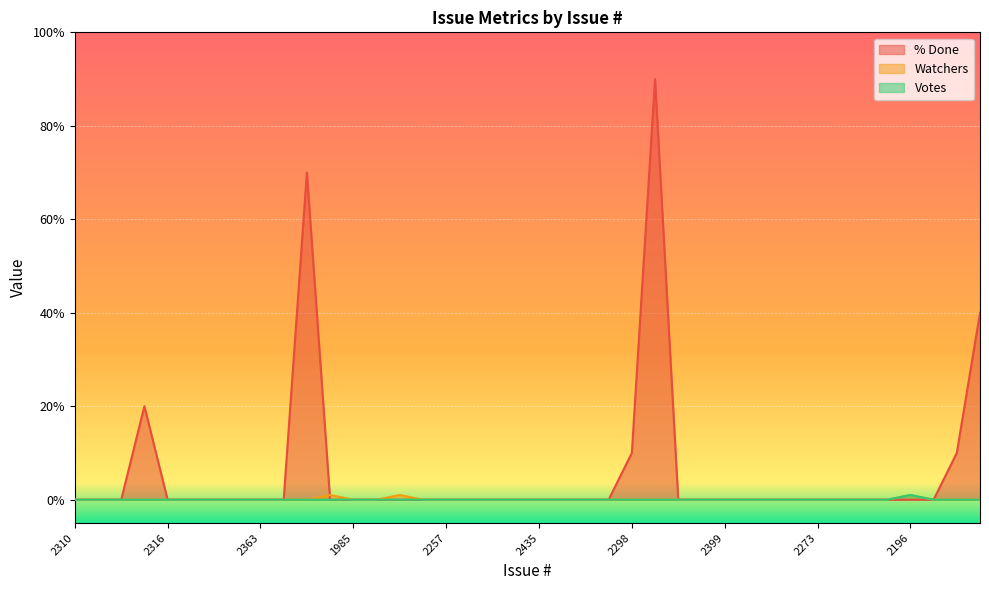

Reading left to right, what are all the values shown in this chart?

% Done: 0	0	0	20	0	0	0	0	0	0	70	0	0	0	0	0	0	0	0	0	0	0	0	0	10	90	0	0	0	0	0	0	0	0	0	0	0	0	10	40
Watchers: 0	0	0	0	0	0	0	0	0	0	0	1	0	0	1	0	0	0	0	0	0	0	0	0	0	0	0	0	0	0	0	0	0	0	0	0	1	0	0	0
Votes: 0	0	0	0	0	0	0	0	0	0	0	0	0	0	0	0	0	0	0	0	0	0	0	0	0	0	0	0	0	0	0	0	0	0	0	0	1	0	0	0